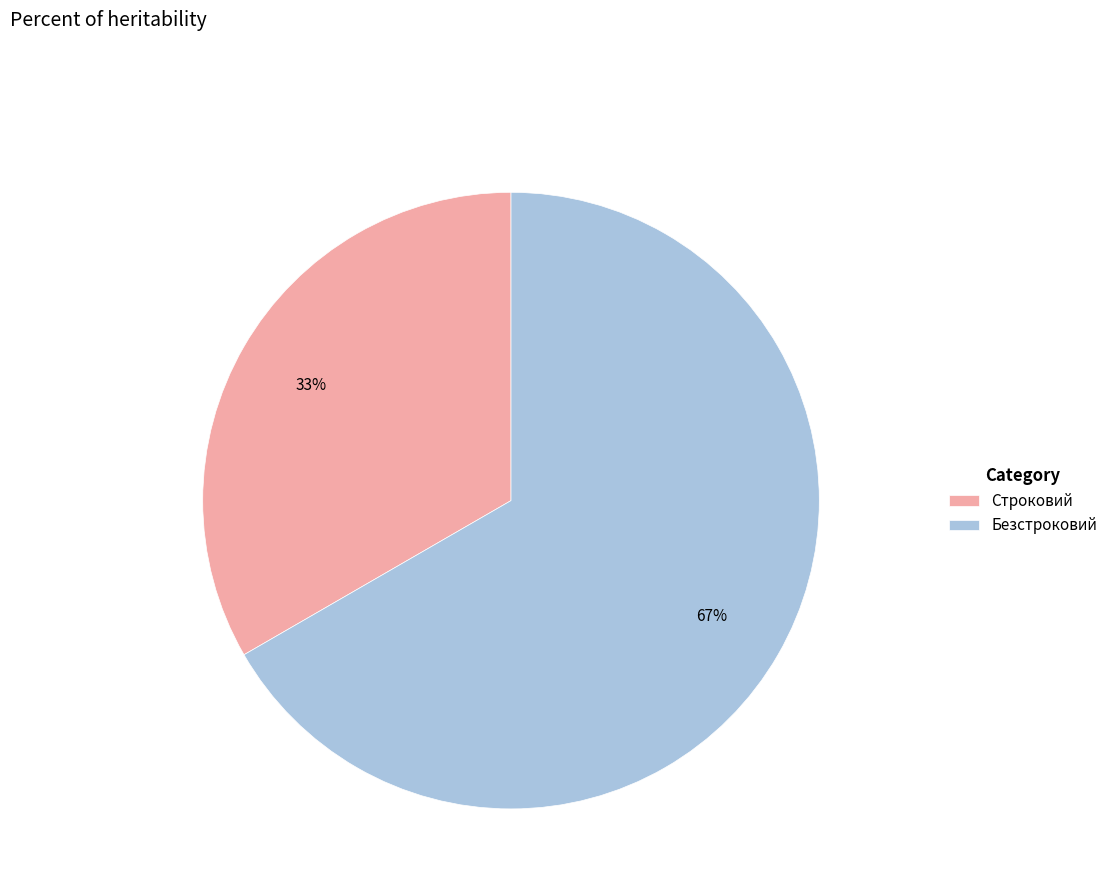

To the nearest percent, what is the combined percentage of Строковий and Безстроковий?

100%